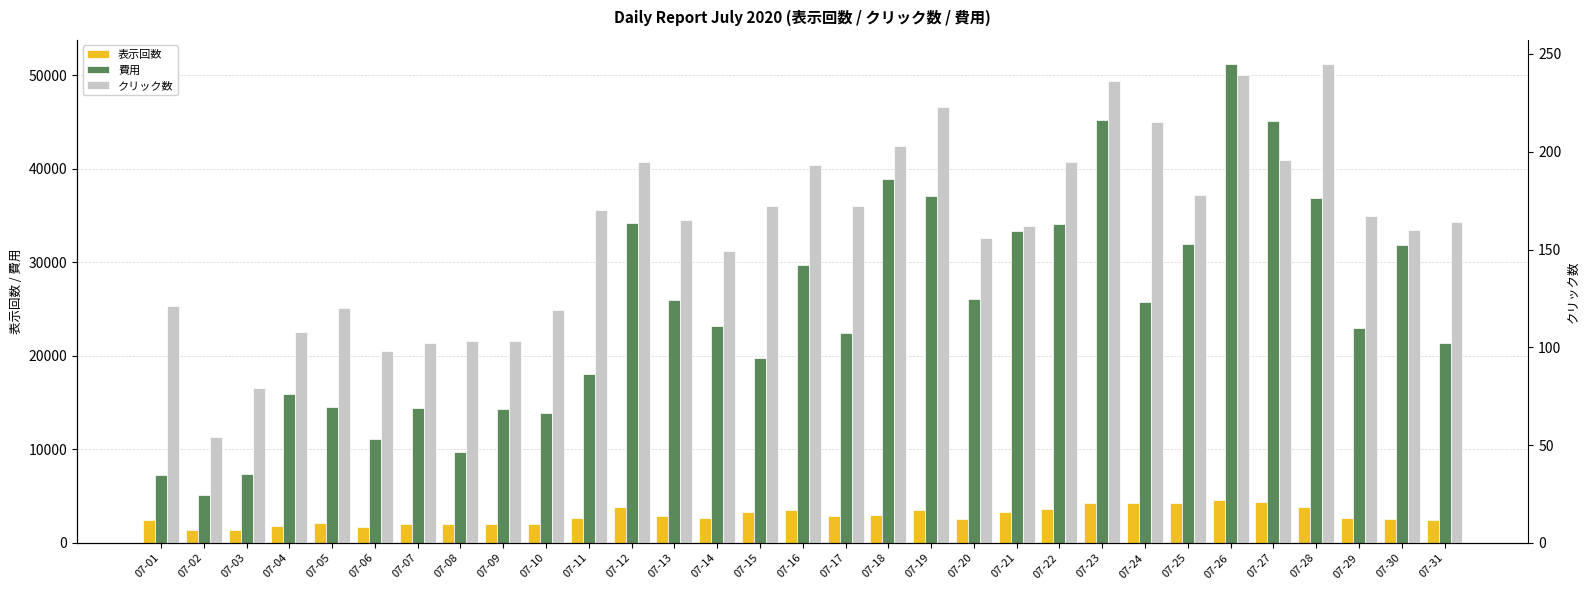

The value of 表示回数 at 07-26 is 7222. True or false?

False